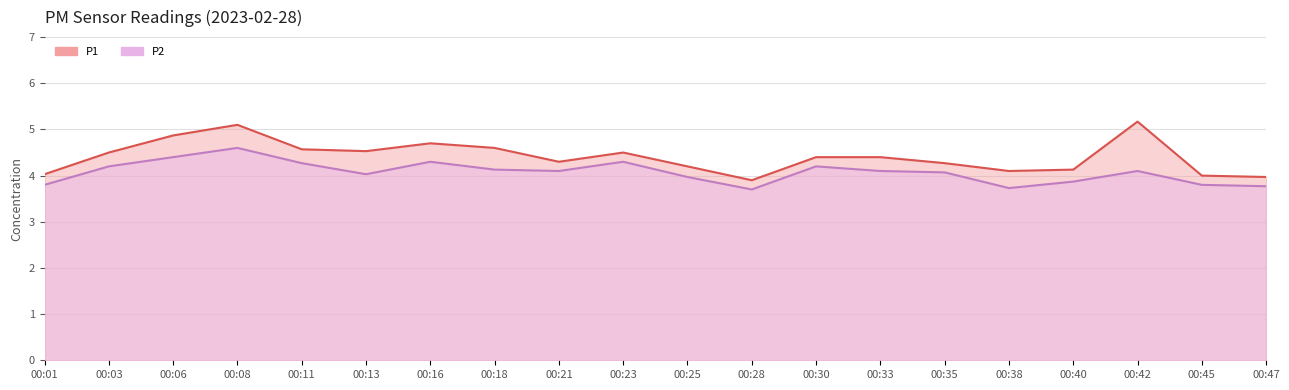

True or false: P2 has more than 2 points higher than both neighbors.

True